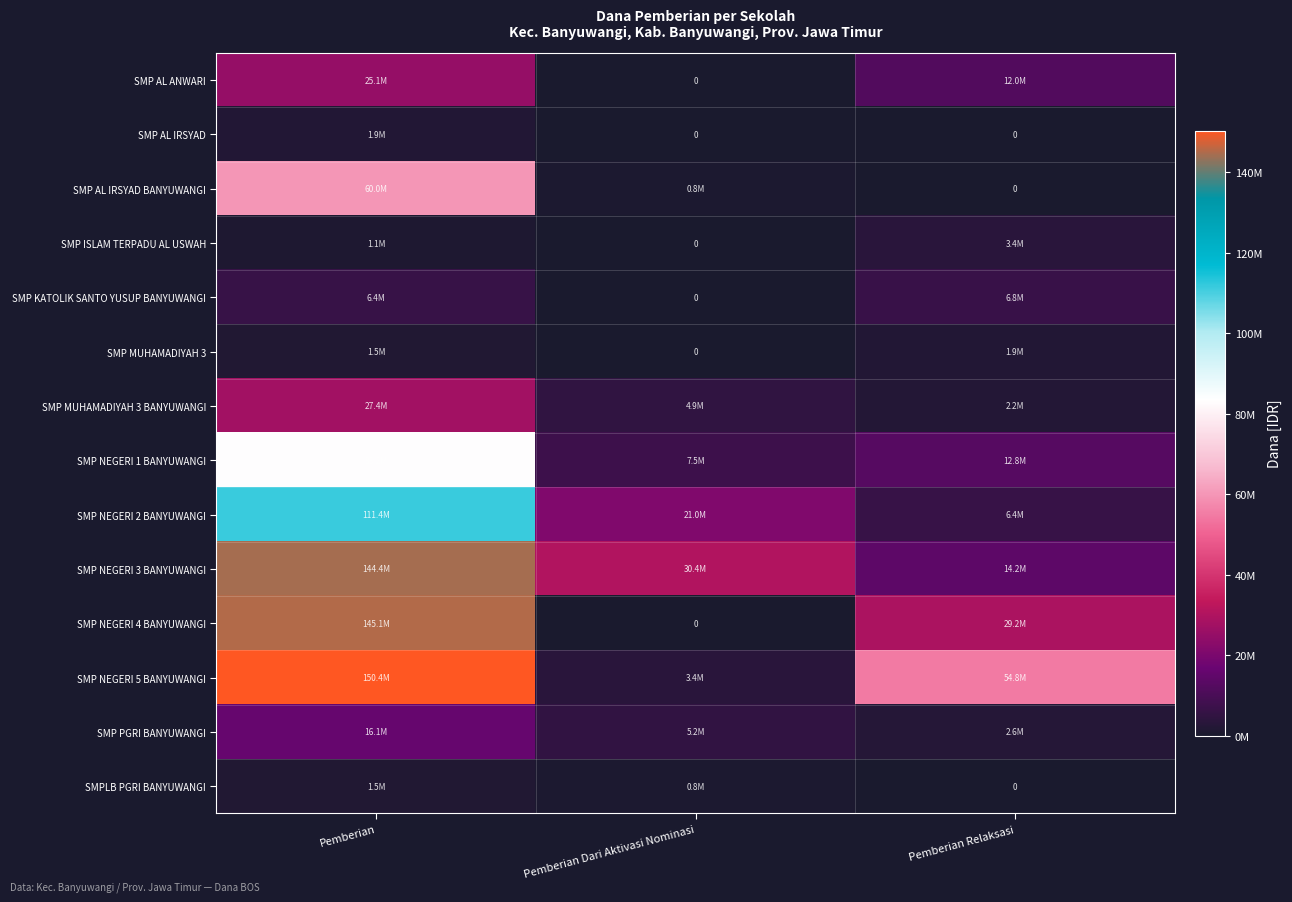

Which series has the largest range (max minus min)?

SMP NEGERI 5 BANYUWANGI